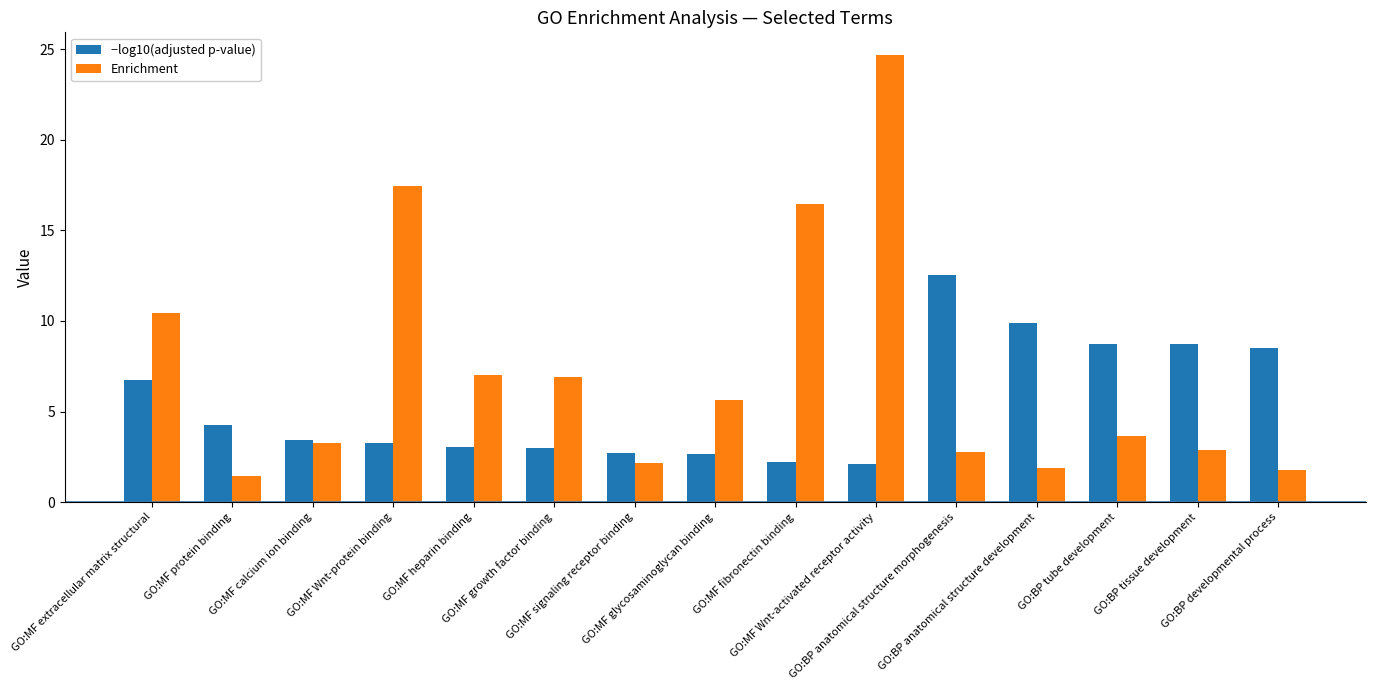

Rank the series at GO:MF protein binding from lowest to highest value.

Enrichment, −log10(adjusted p-value)